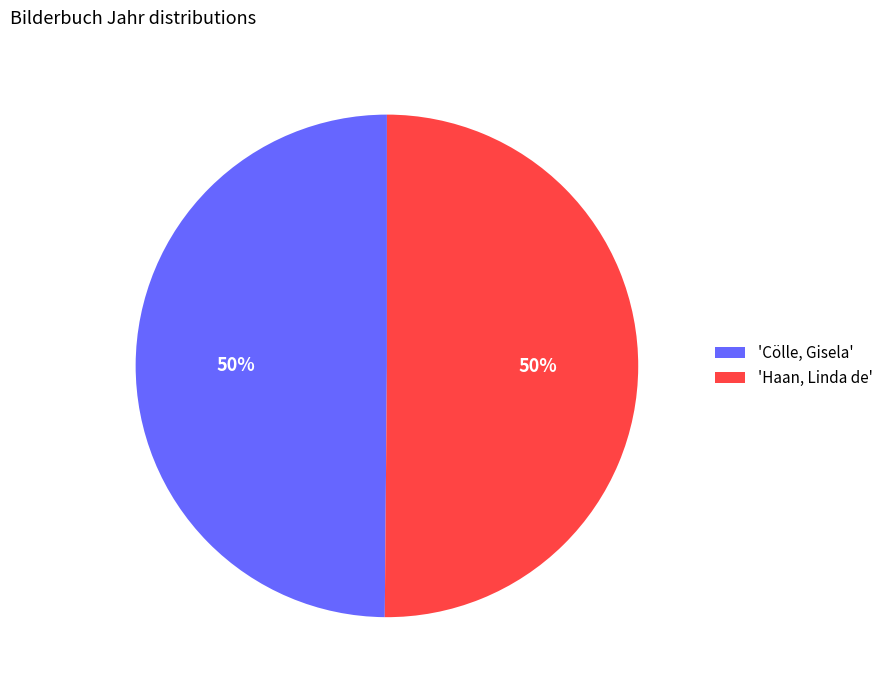

True or false: 'Cölle, Gisela' accounts for 50% of the total.

True